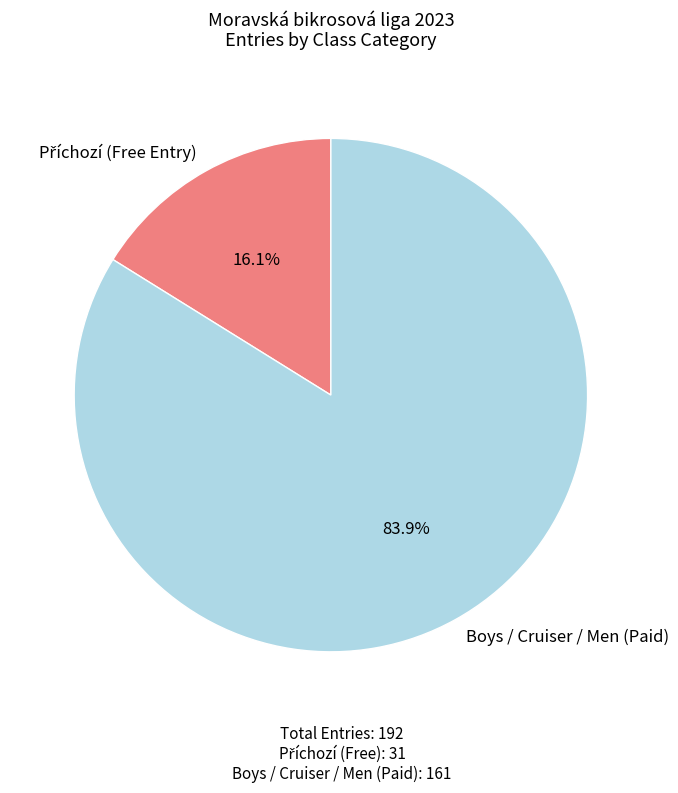

To the nearest percent, what is the average slice percentage?

50%